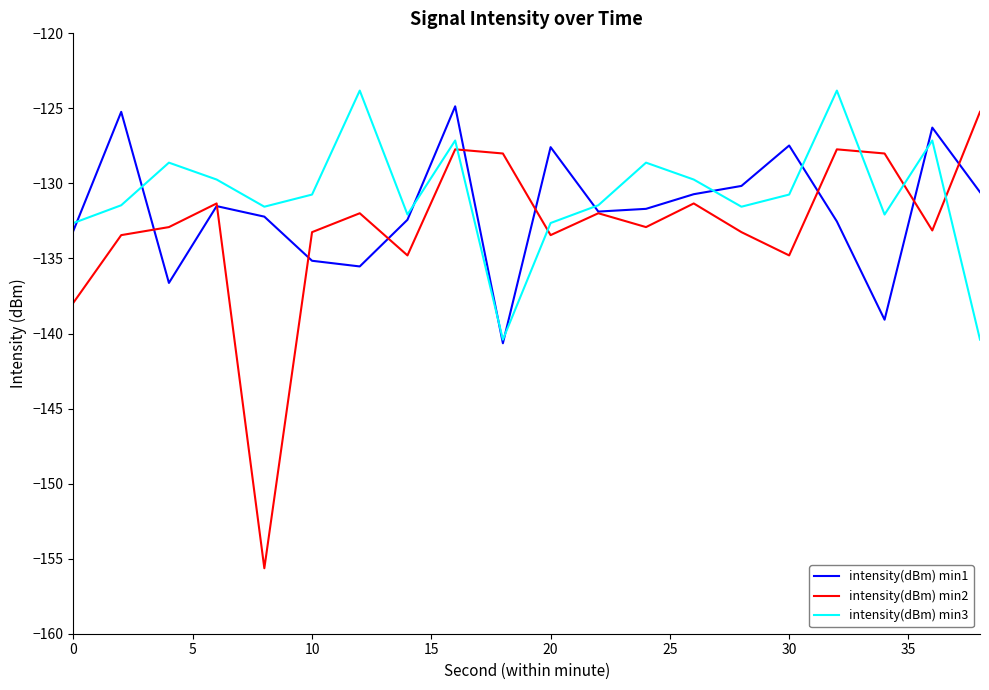

What is the minimum value for intensity(dBm) min3?

-140.4